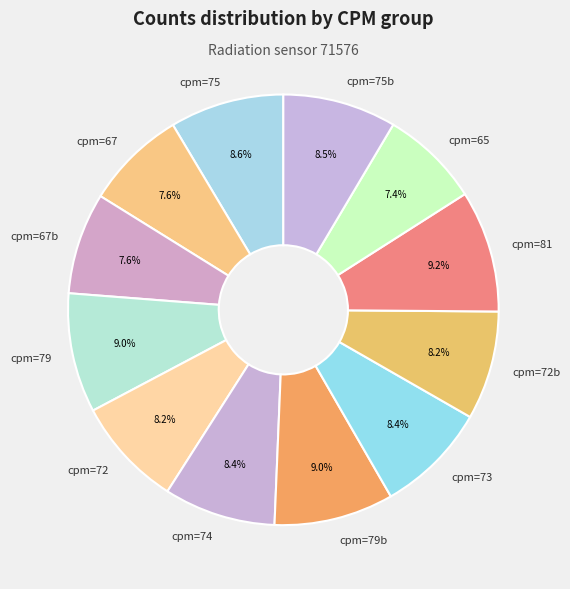

To the nearest percent, what is the average slice percentage?

8%